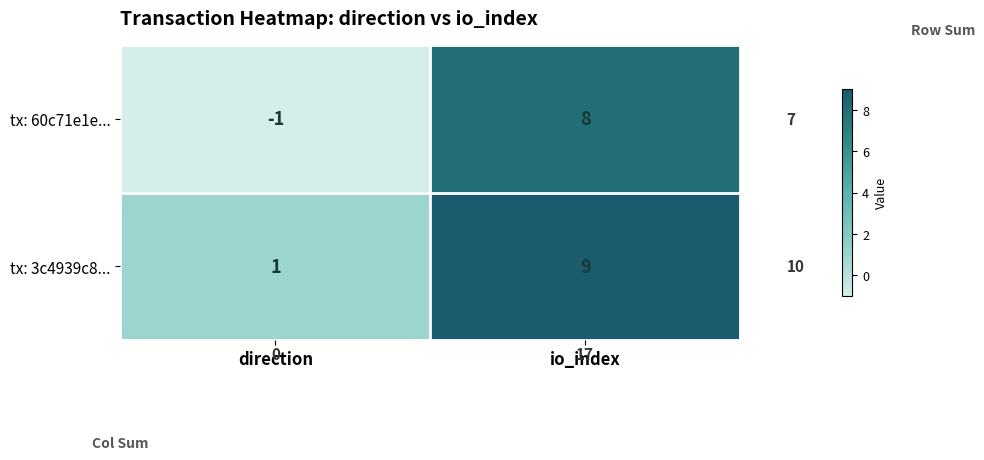

Where is tx: 3c4939c8... nearest to the value 5?

direction